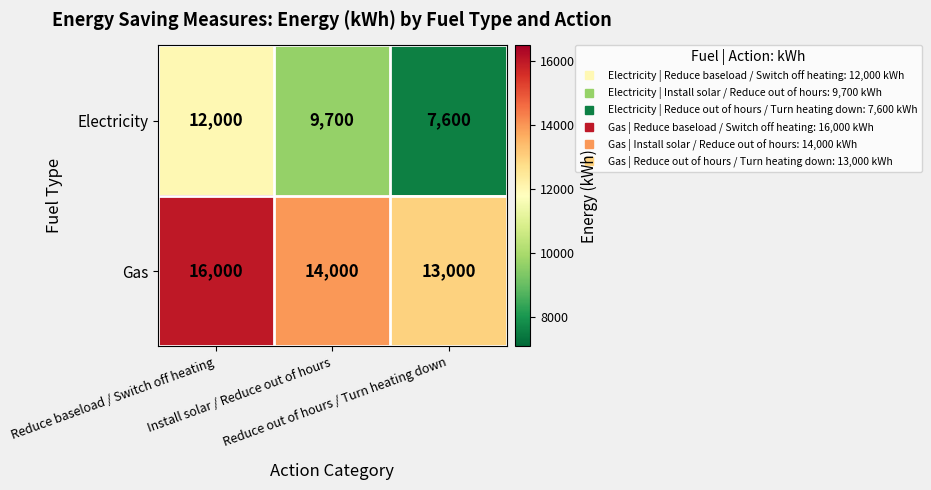

Which series has the largest range (max minus min)?

Electricity